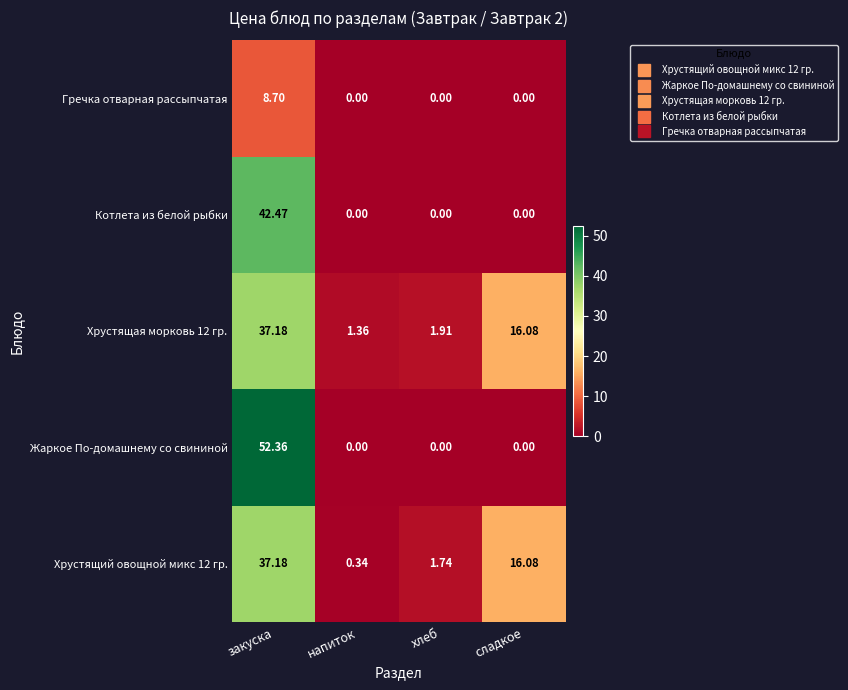

Which category has the highest value in the Гречка отварная рассыпчатая series?

закуска